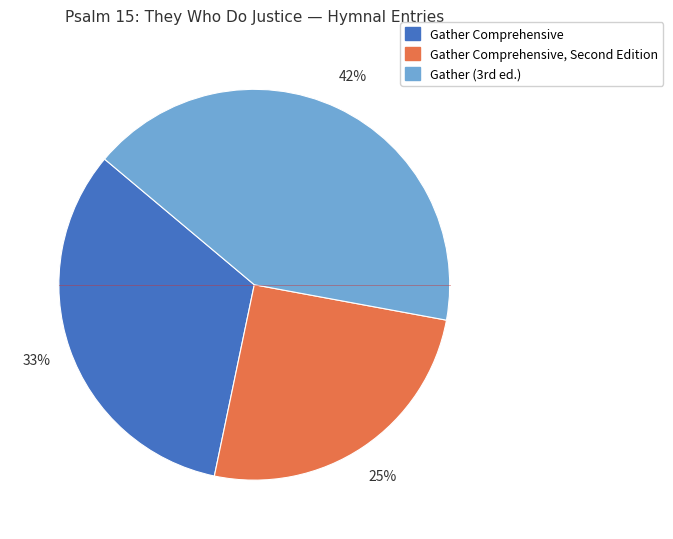

To the nearest percent, what is the average slice percentage?

33%